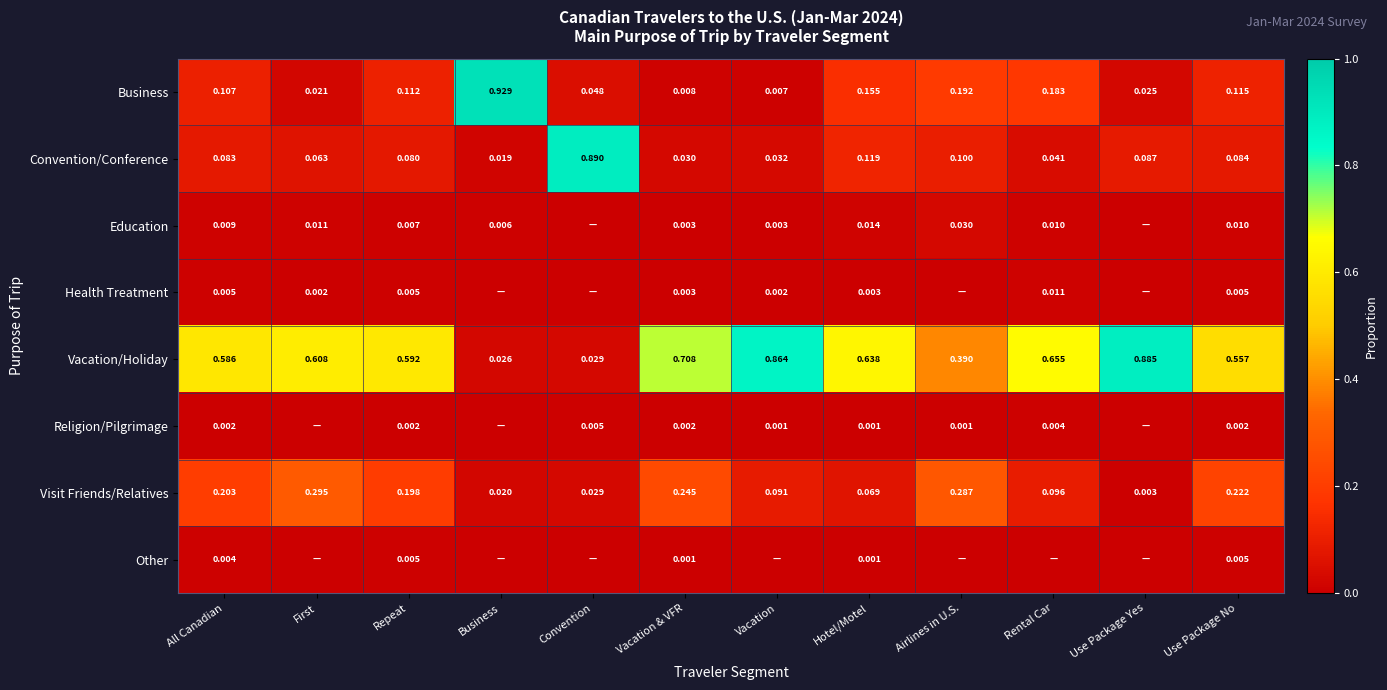

Is the value of Business at Repeat greater than the value of Health Treatment at Use Package No?

Yes